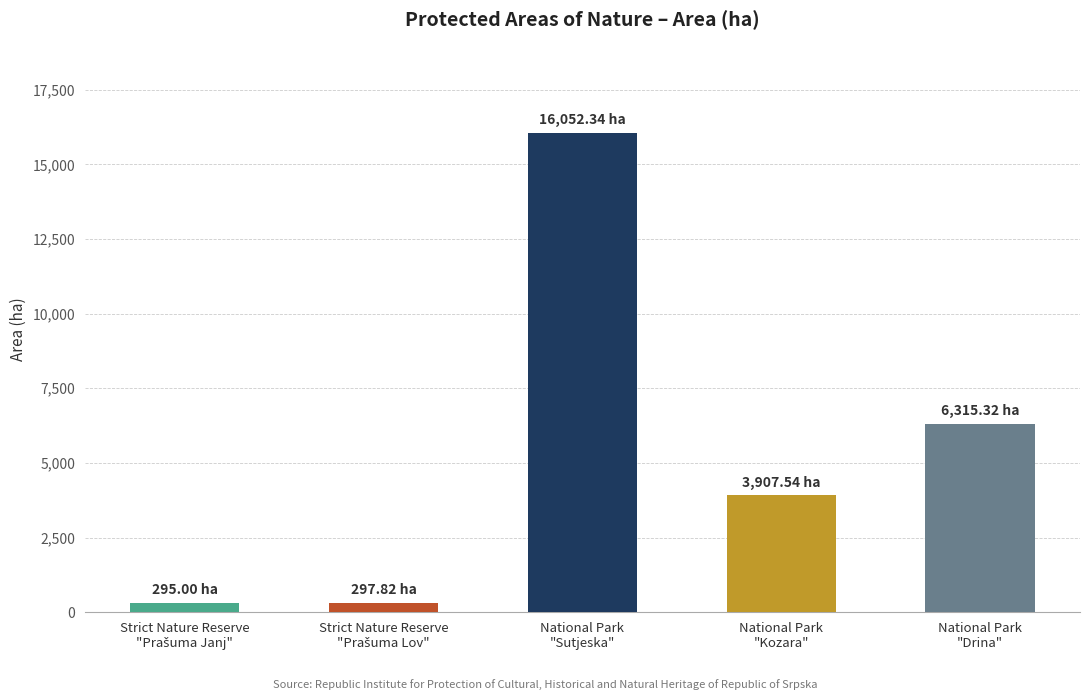

Are the bars horizontal?

No